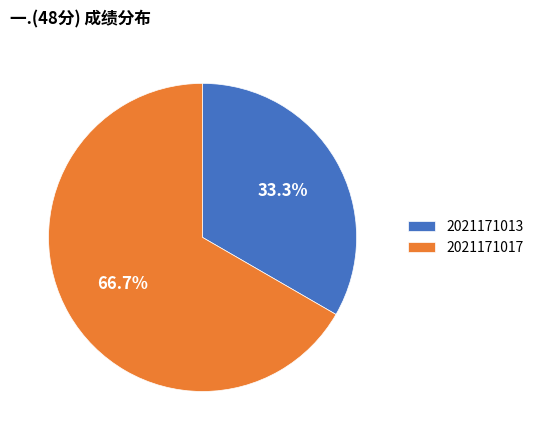

The 2021171013 slice represents 28% of the pie. True or false?

False